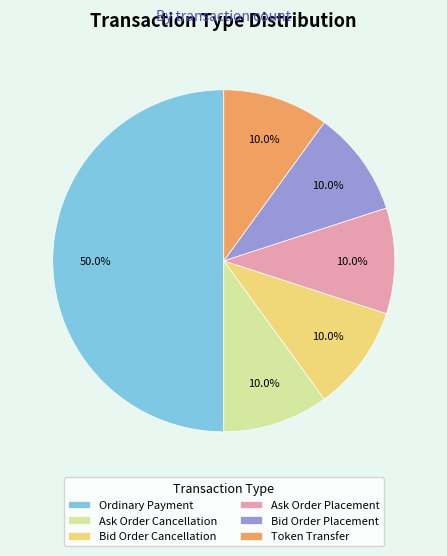

Is Bid Order Placement the majority of the pie?

No